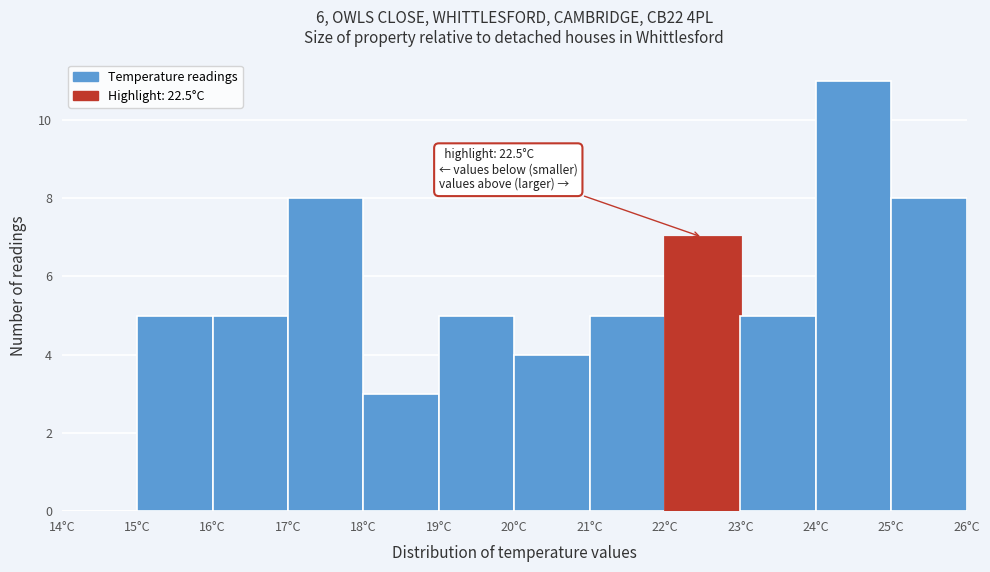

Which range on the x-axis has the tallest bar?

24 to 25